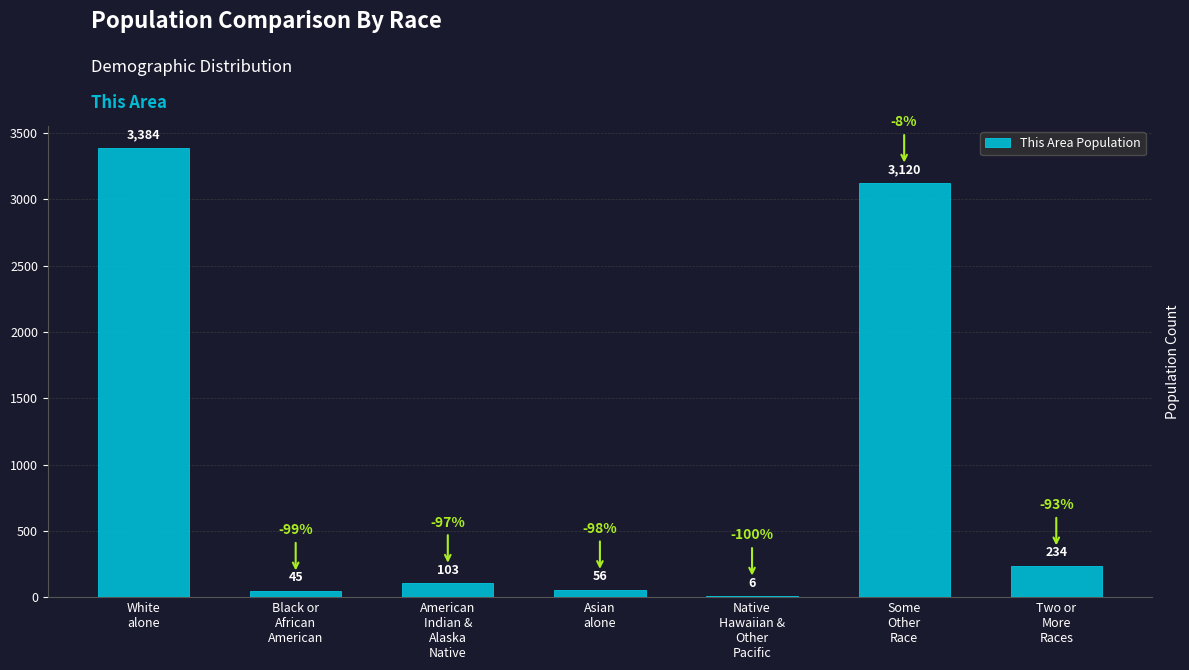

Count the number of data series in this chart.

1